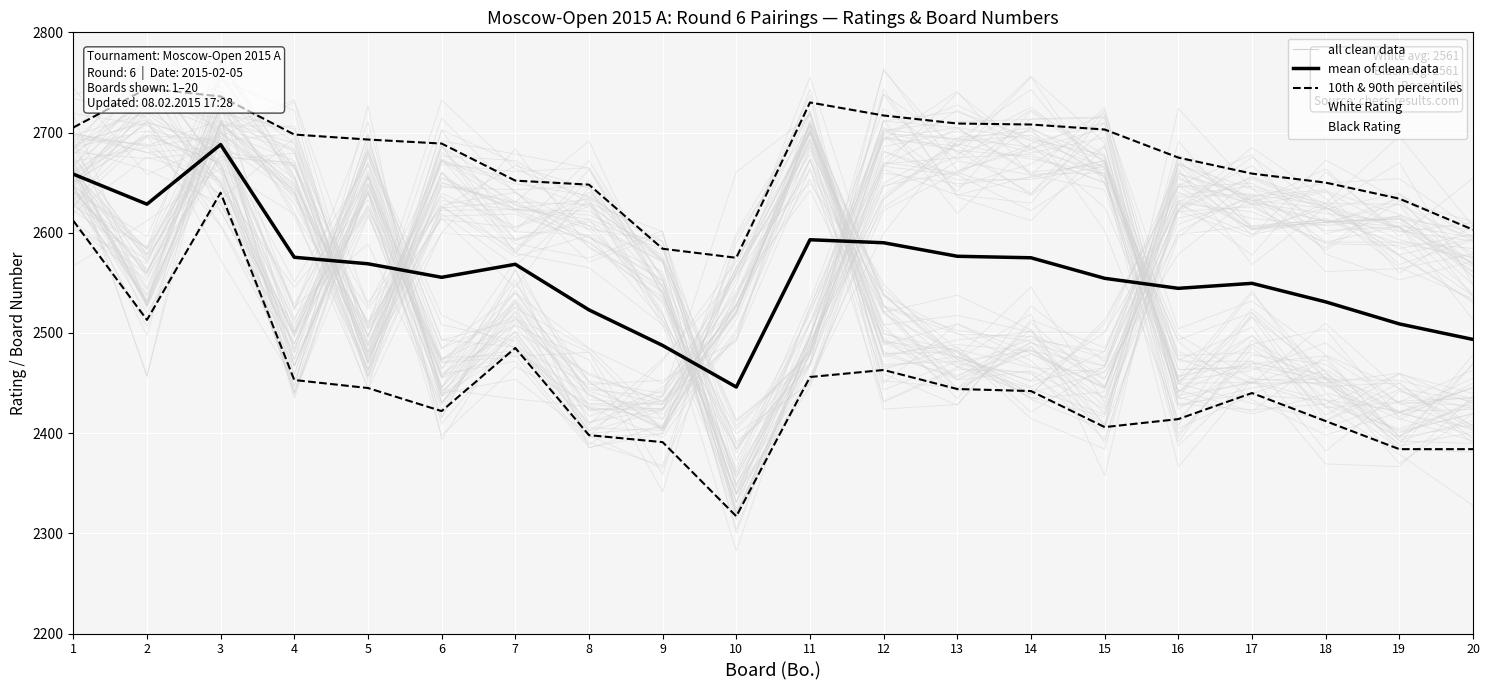

True or false: 10th & 90th percentiles and mean of clean data intersect in this chart.

False